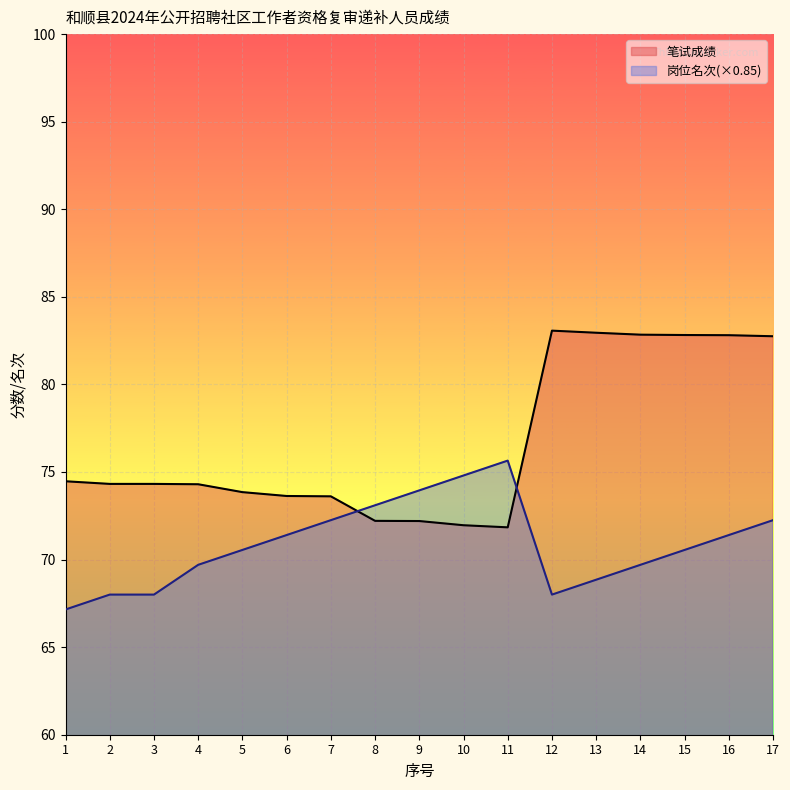

Which label corresponds to the smallest value in the chart?

1